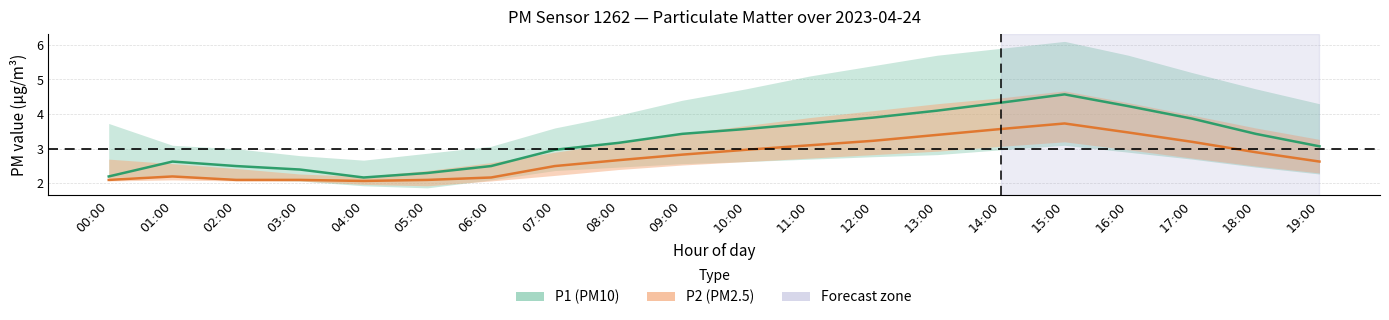

Does the chart display data point markers on the line(s)?

No